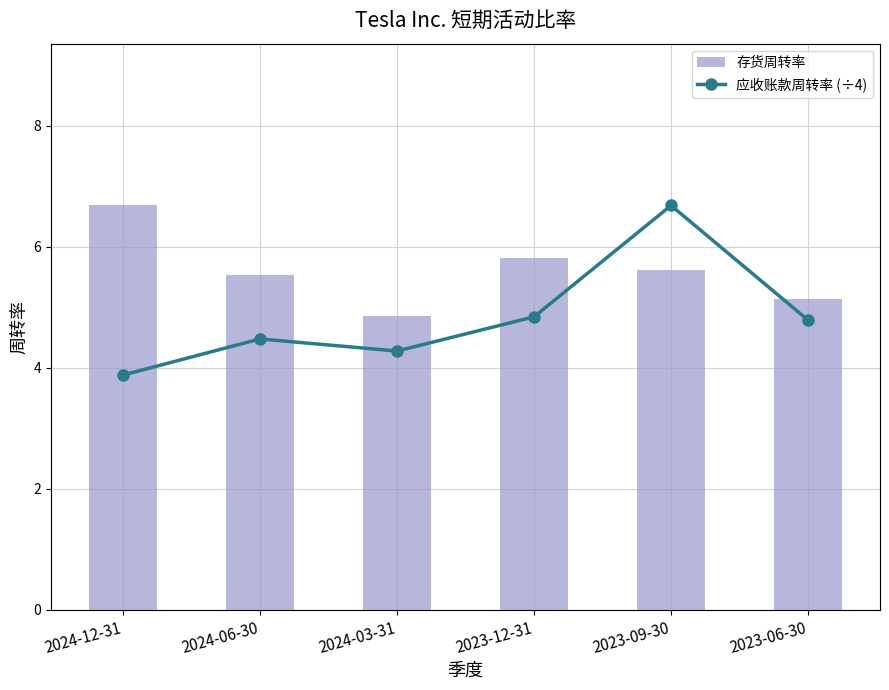

What is the difference between the 存货周转率 values at 2023-09-30 and 2024-06-30?

0.1